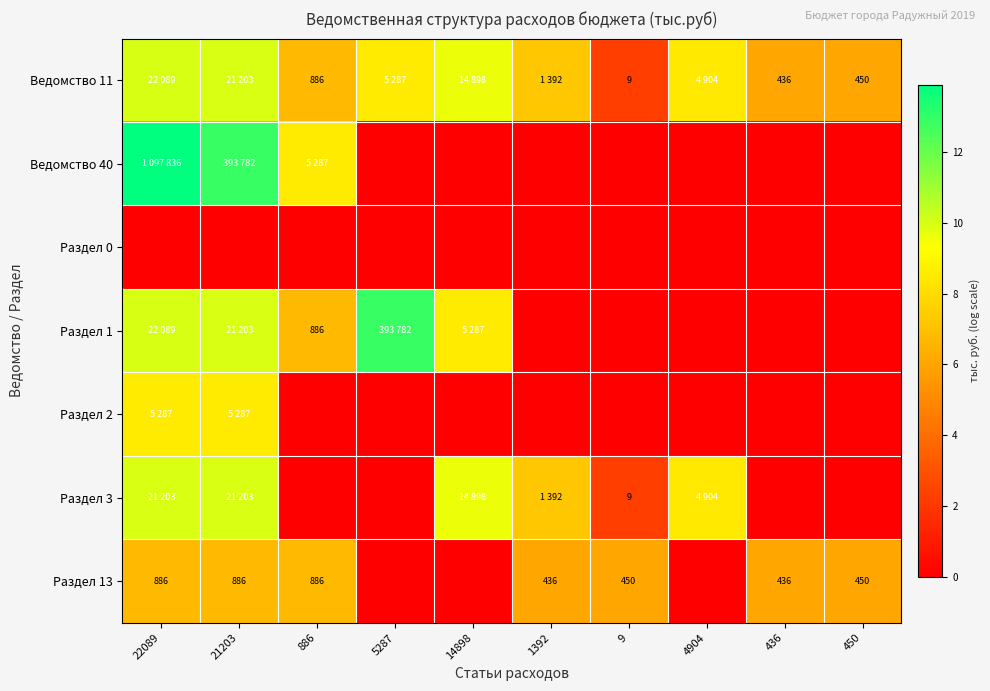

List the labels in order of Раздел 0 value, smallest first.

22089, 21203, 886, 5287, 14898, 1392, 9, 4904, 436, 450